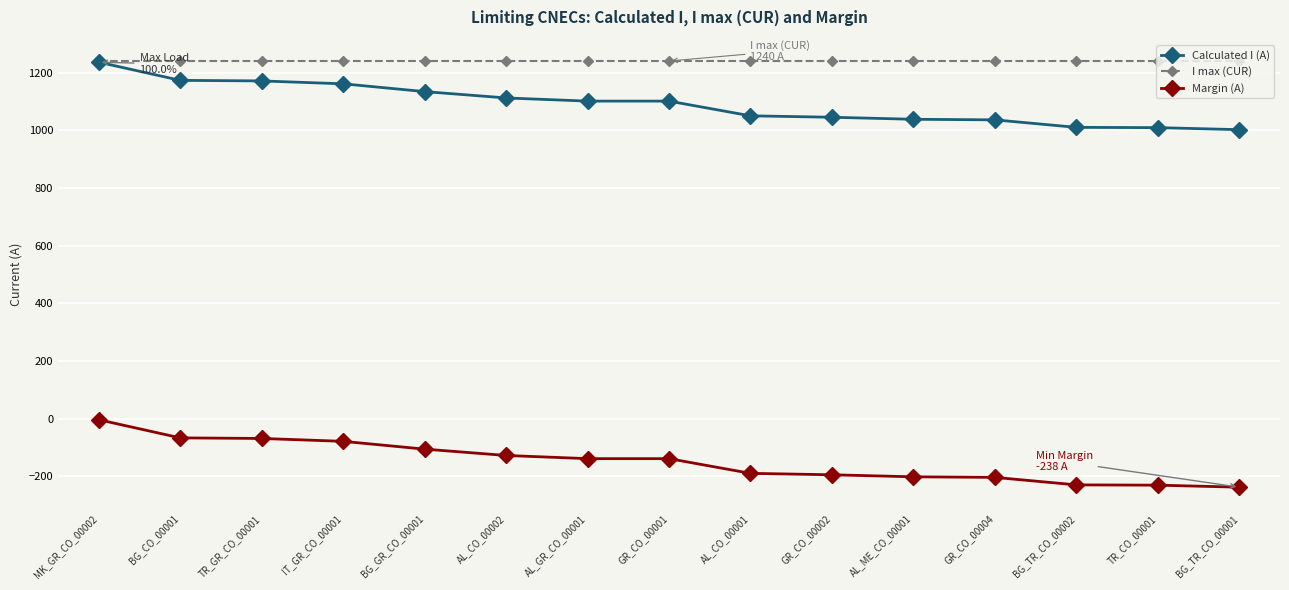

What value does the Margin (A) series have at GR_CO_00004, to the nearest 5?

-205